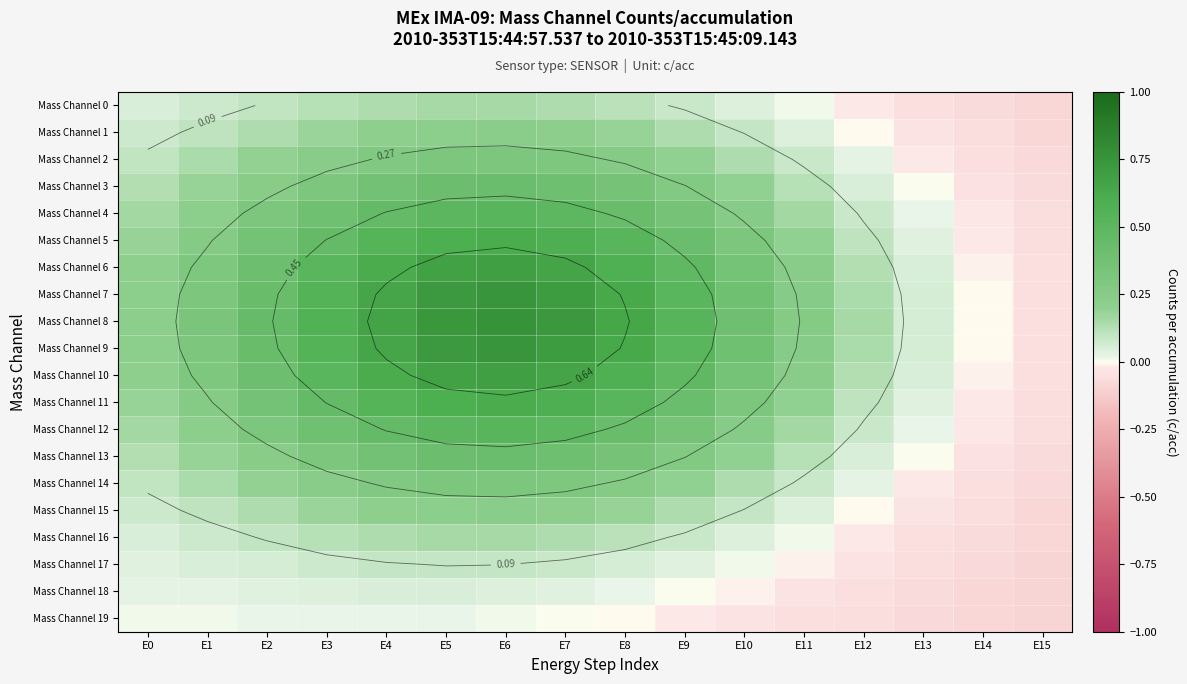

The value of Mass Channel 10 at E11 is 0.2. True or false?

True